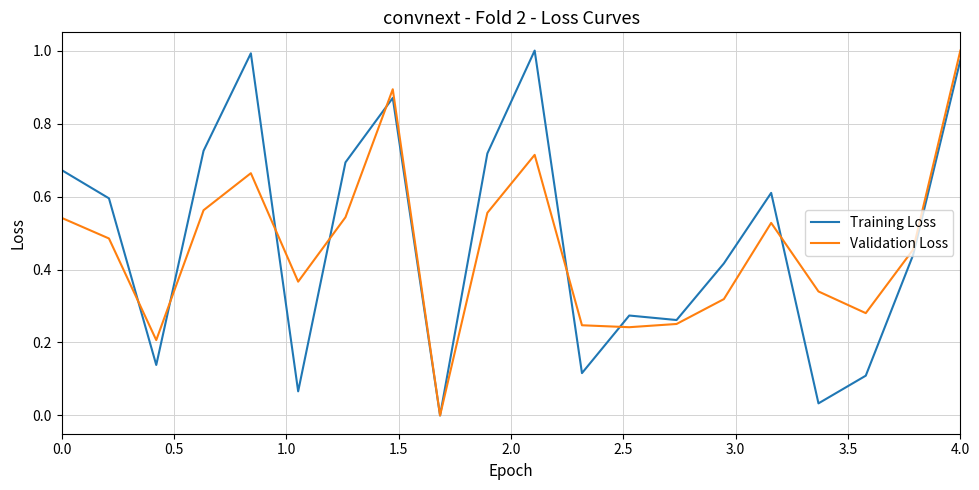

How many positive values does the Validation Loss series have?

19